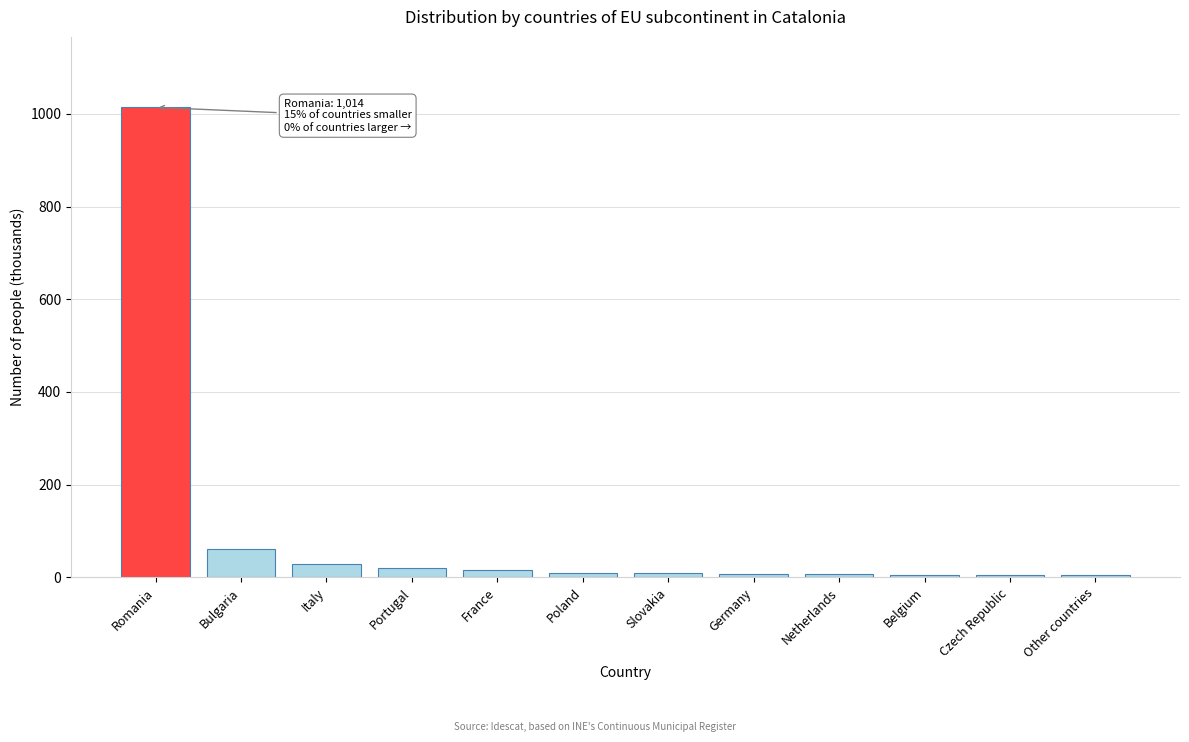

What is the label of the 5th bar from the left?

France